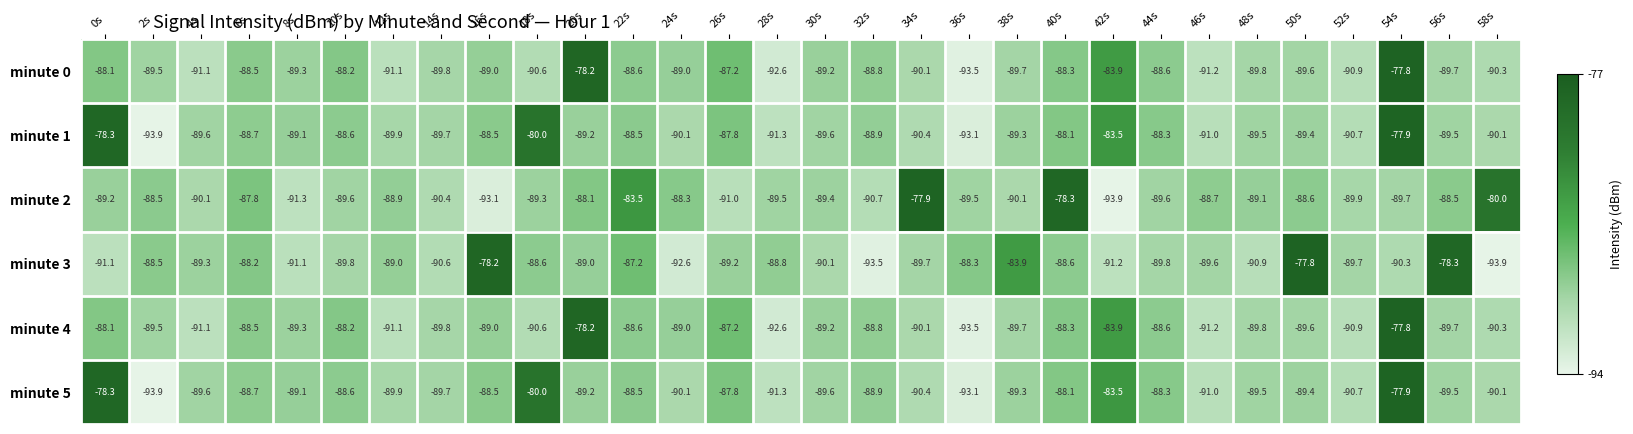

Which series has the largest total across all categories?

minute 1